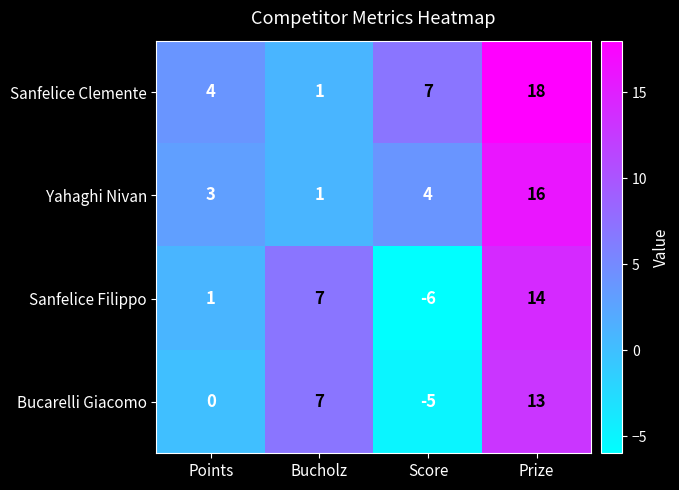

Reading right to left, what are all the values shown in this chart?

Sanfelice Clemente: Prize=18	Score=7	Bucholz=1	Points=4
Yahaghi Nivan: Prize=16	Score=4	Bucholz=1	Points=3
Sanfelice Filippo: Prize=14	Score=-6	Bucholz=7	Points=1
Bucarelli Giacomo: Prize=13	Score=-5	Bucholz=7	Points=0